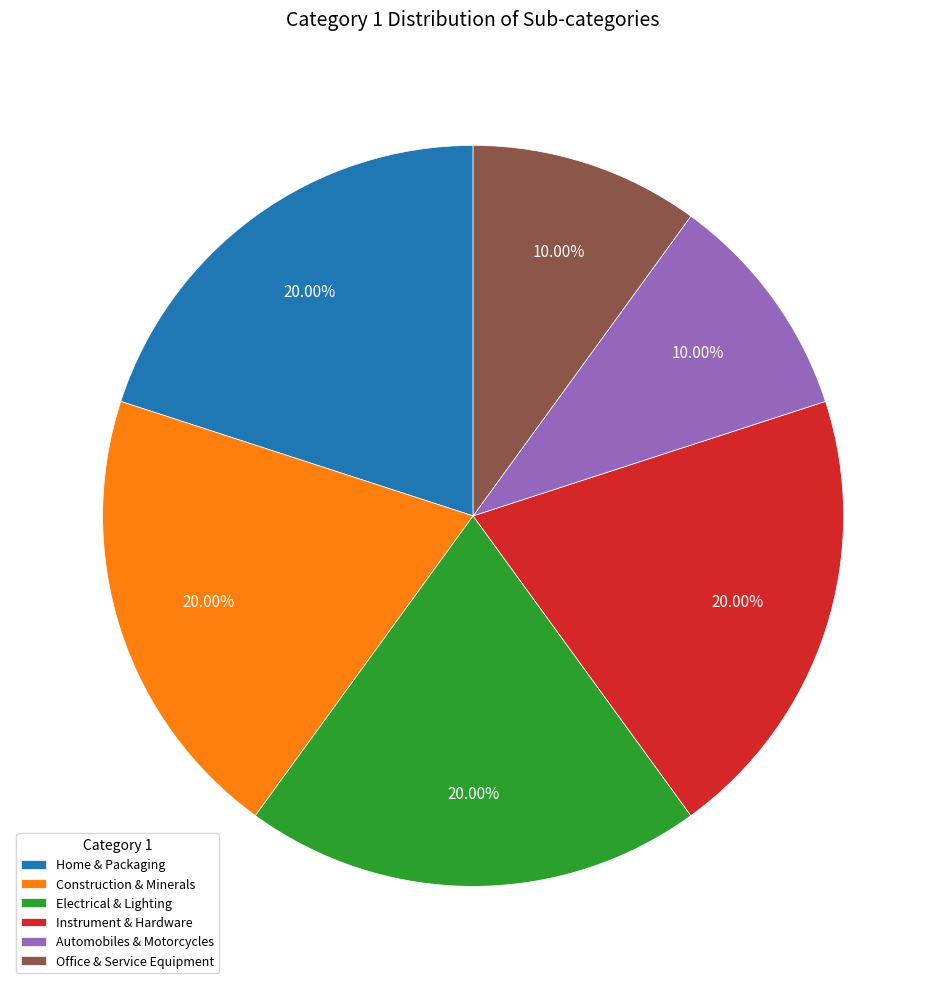

Count the number of slices in the pie.

6